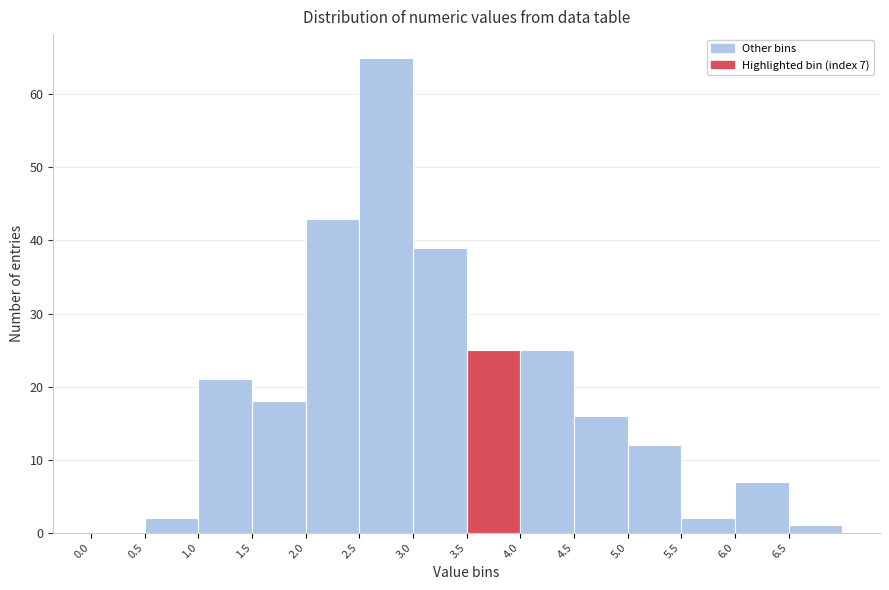

Over which range of the x-axis is the bar tallest?

2.5 to 3.0